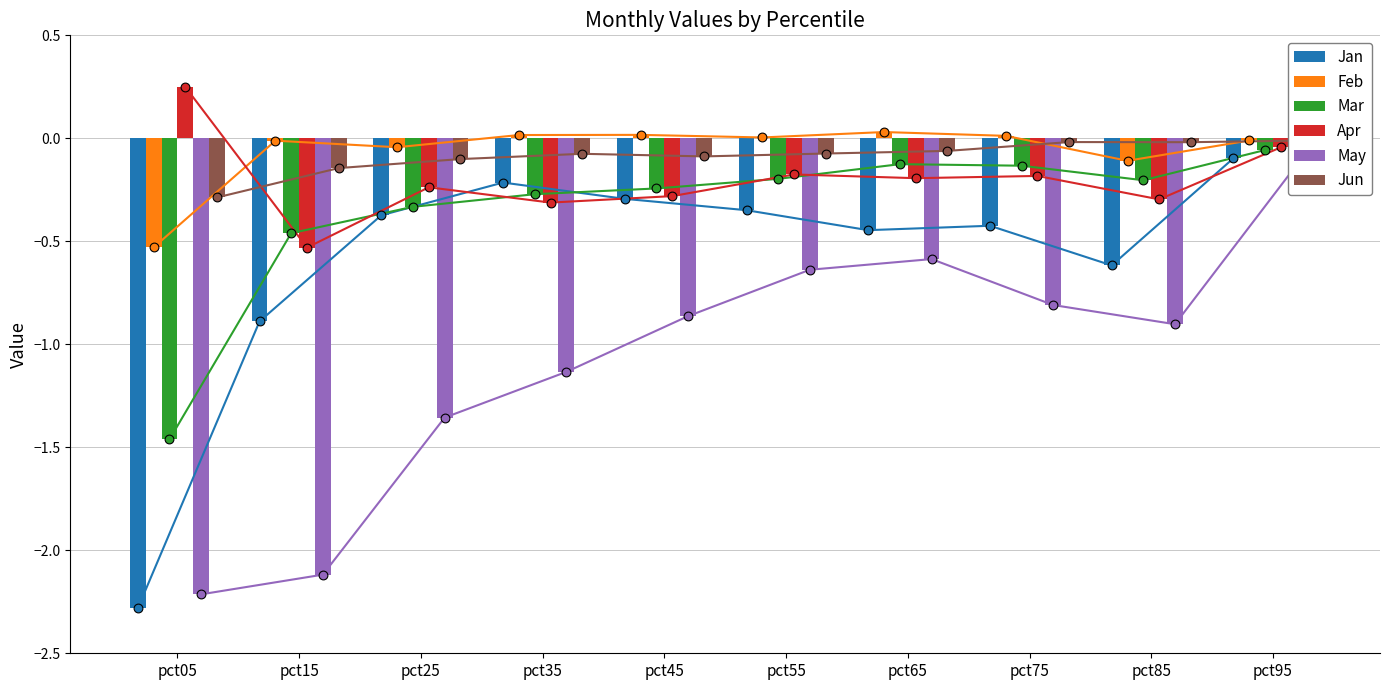

Which series has the largest total across all categories?

Feb